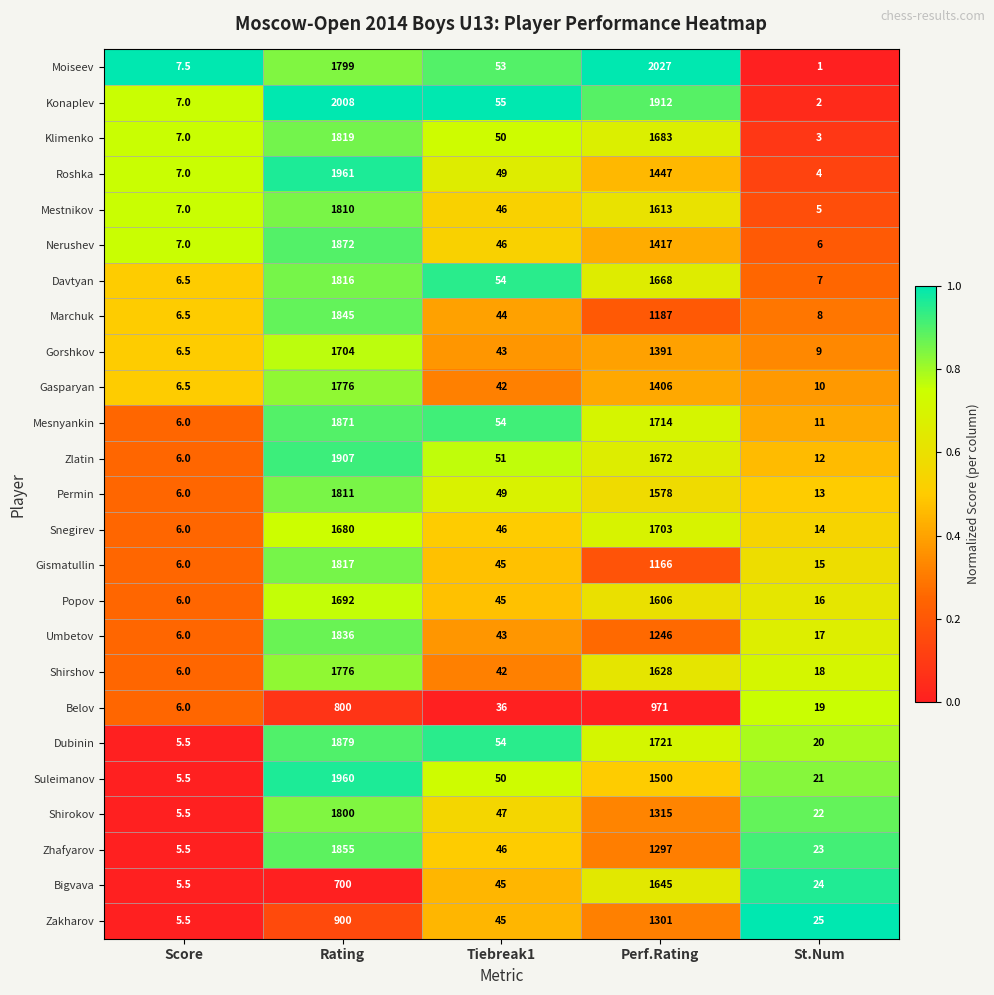

List the labels in order of Konaplev value, largest first.

Rating, Perf.Rating, Tiebreak1, Score, St.Num